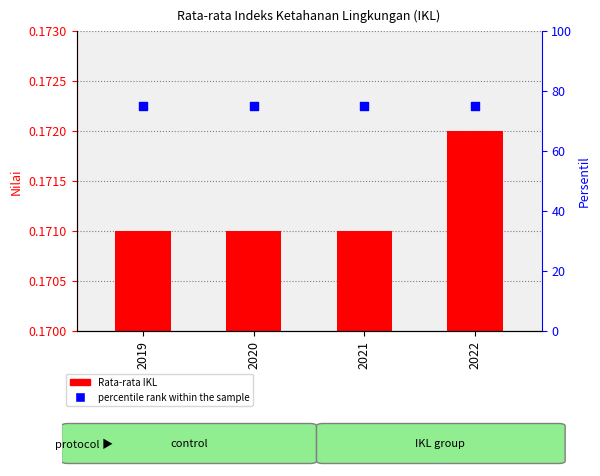

Which series has the largest Y range (max minus min)?

Rata-rata Indeks Ketahanan Lingkungan (IKL)